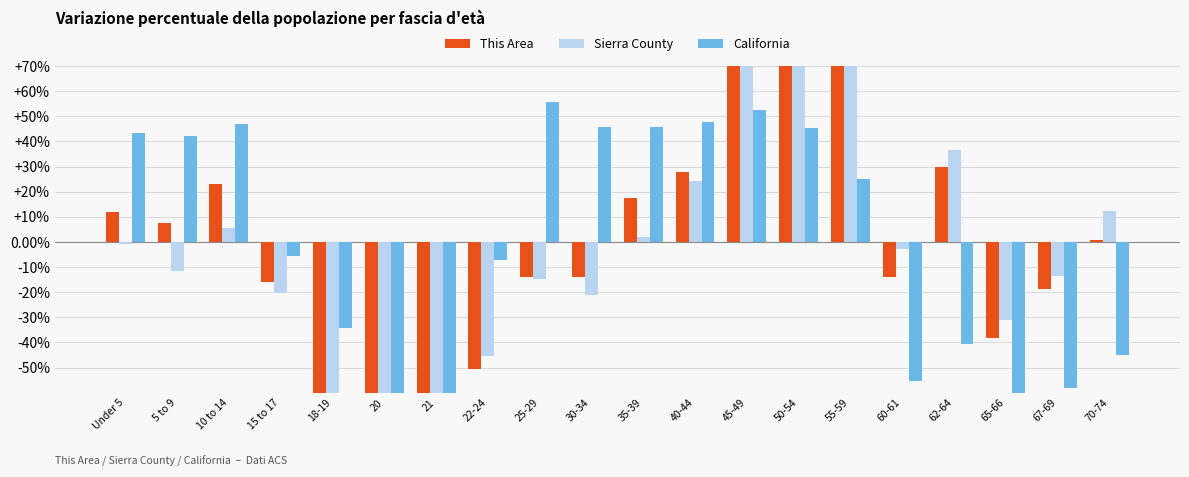

How many series are shown in this chart?

3